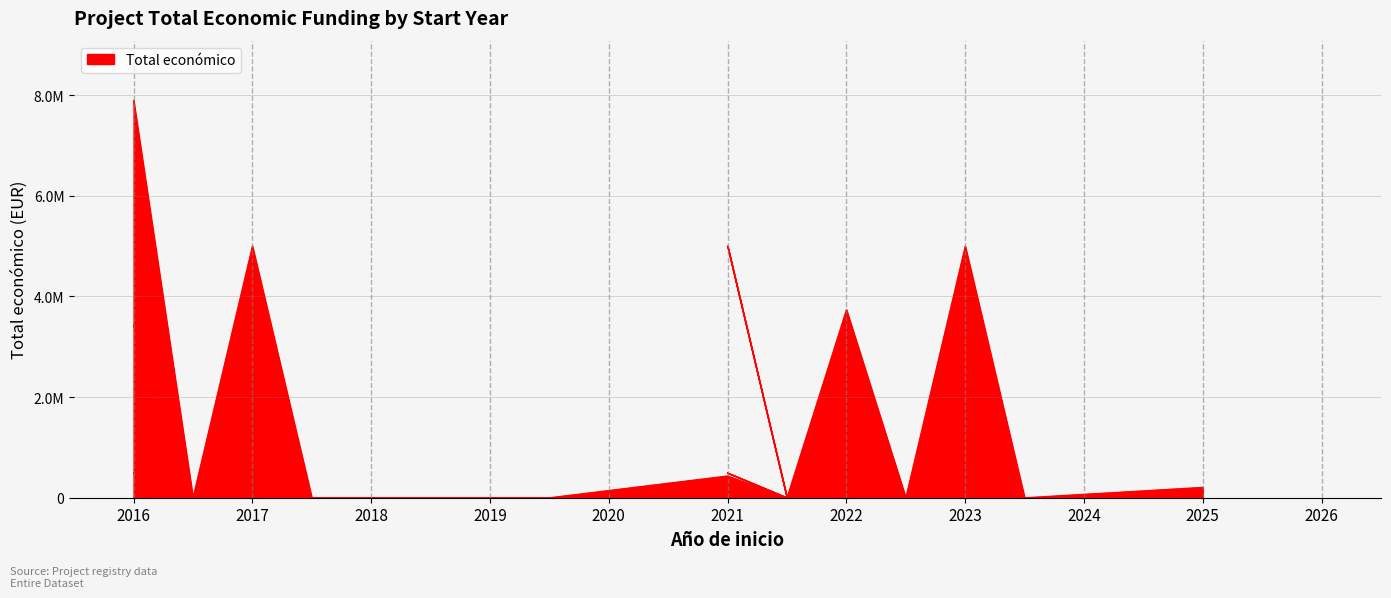

What is the change in value from 2021 to 2025?

-226561